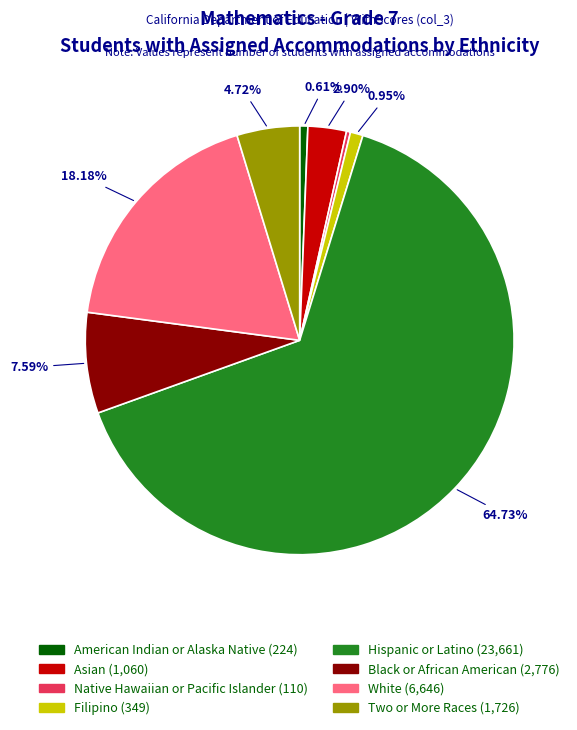

Does any single category account for the majority?

Yes